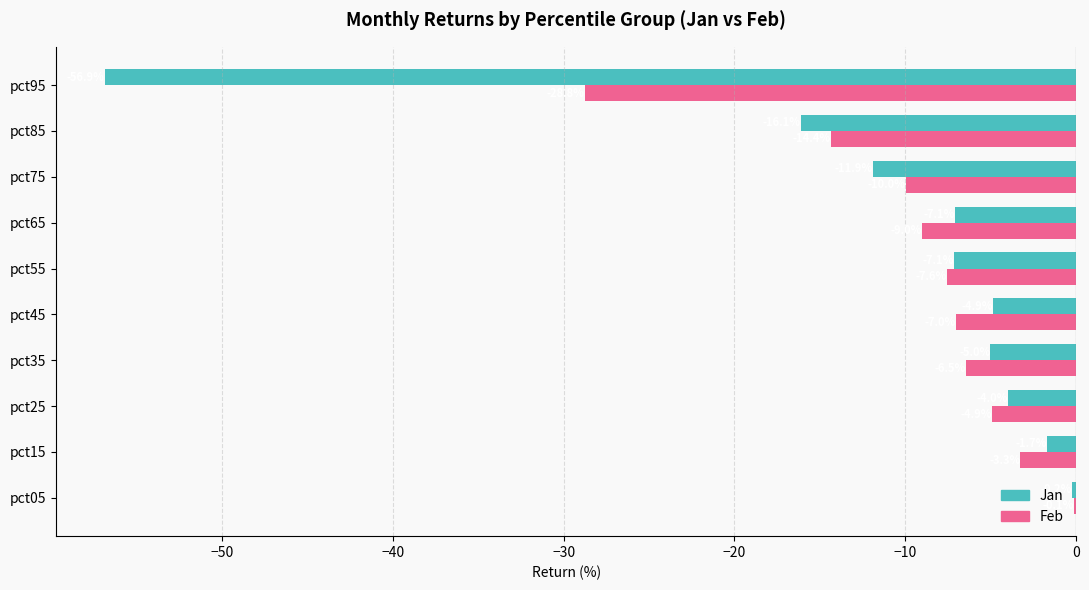

Which label corresponds to the largest value in the chart?

pct05